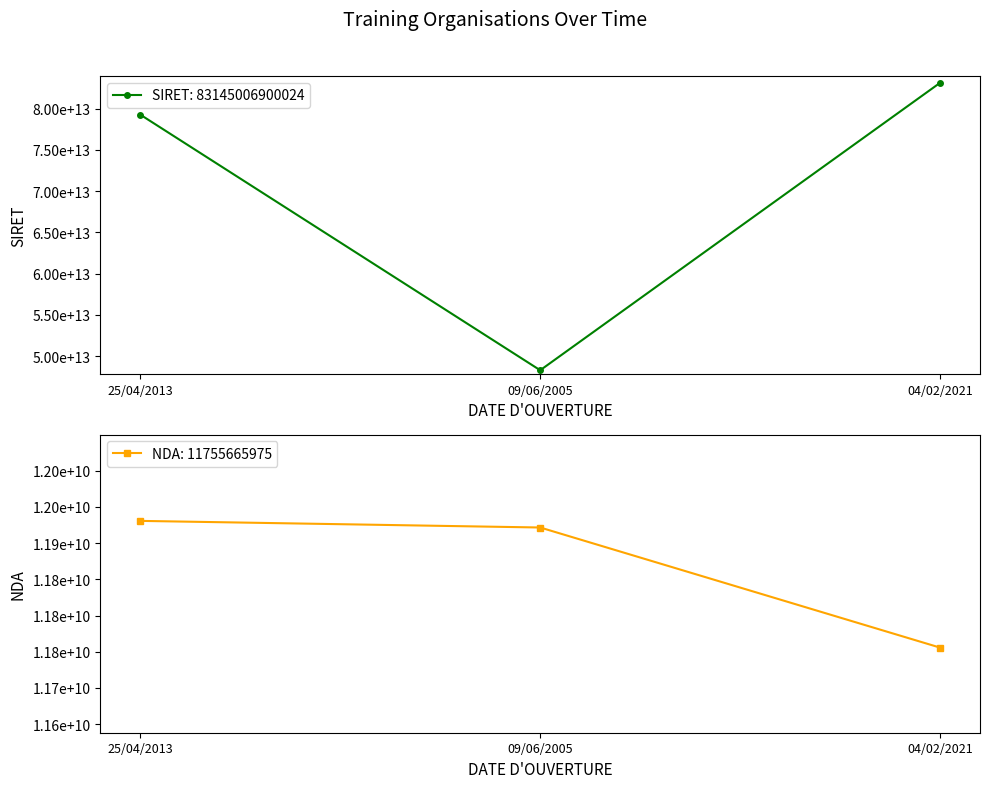

How many data points in SIRET are above 79279132900016?

1